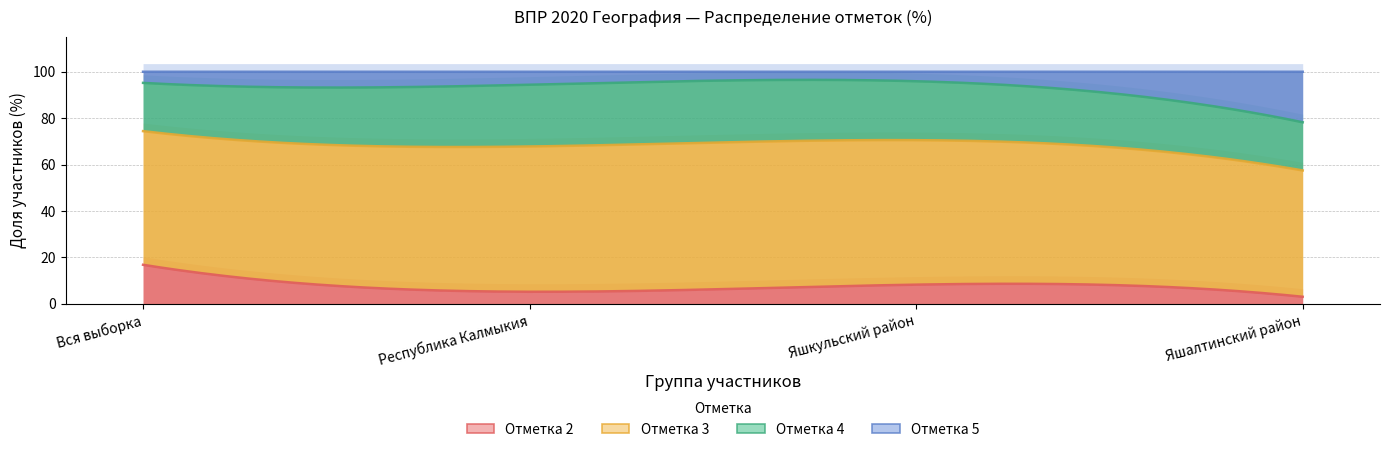

Reading right to left, list all the values displayed in this chart.

2: Яшалтинский район=3.0	Яшкульский район=8.2	Республика Калмыкия=5.1	Вся выборка=16.8
3: Яшалтинский район=54.5	Яшкульский район=62.3	Республика Калмыкия=62.6	Вся выборка=57.6
4: Яшалтинский район=20.8	Яшкульский район=25.4	Республика Калмыкия=26.6	Вся выборка=20.8
5: Яшалтинский район=21.8	Яшкульский район=4.1	Республика Калмыкия=5.6	Вся выборка=4.8